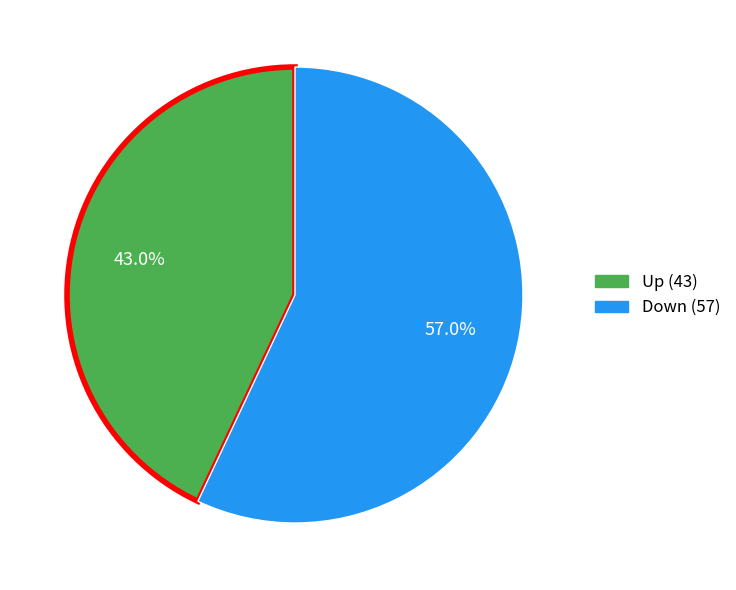

Does Down account for over 50% of the chart?

Yes